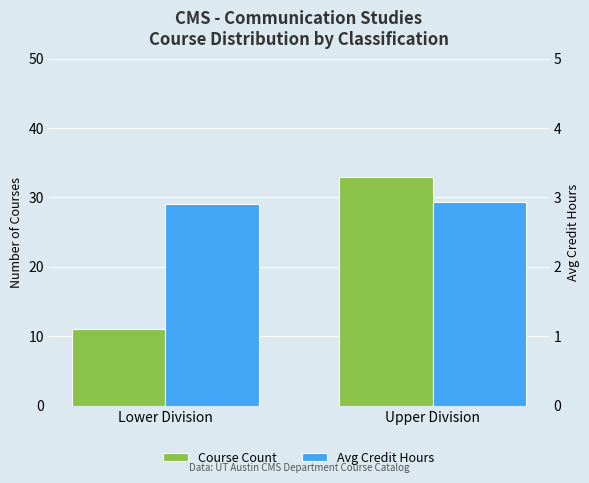

What is the minimum value for Course Count?

11.0